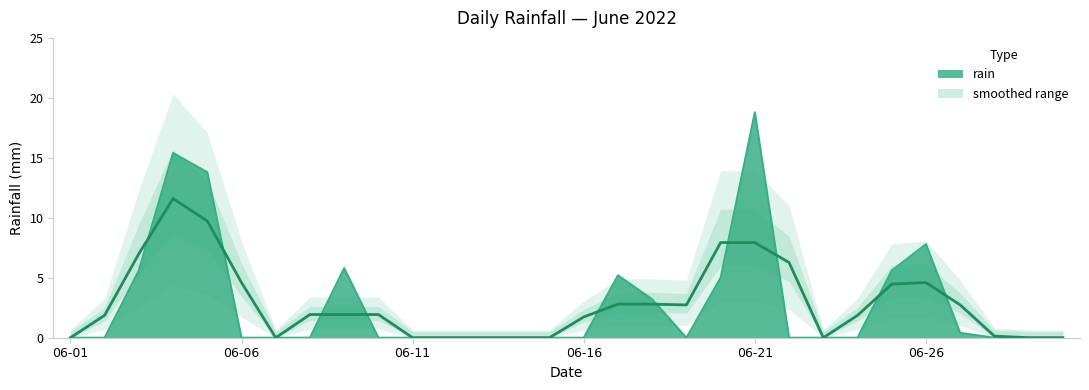

List the labels in order of value, largest first.

2022-06-21, 2022-06-04, 2022-06-05, 2022-06-26, 2022-06-09, 2022-06-03, 2022-06-25, 2022-06-17, 2022-06-20, 2022-06-18, 2022-06-27, 2022-06-01, 2022-06-02, 2022-06-06, 2022-06-07, 2022-06-08, 2022-06-10, 2022-06-11, 2022-06-12, 2022-06-13, 2022-06-14, 2022-06-15, 2022-06-16, 2022-06-19, 2022-06-22, 2022-06-23, 2022-06-24, 2022-06-28, 2022-06-29, 2022-06-30